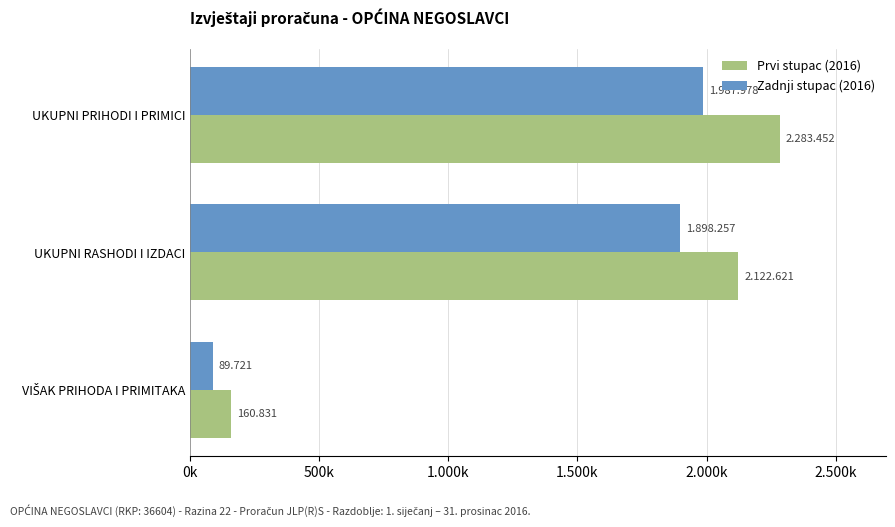

What are all the series names shown in the legend?

Prvi stupac (2016), Zadnji stupac (2016)